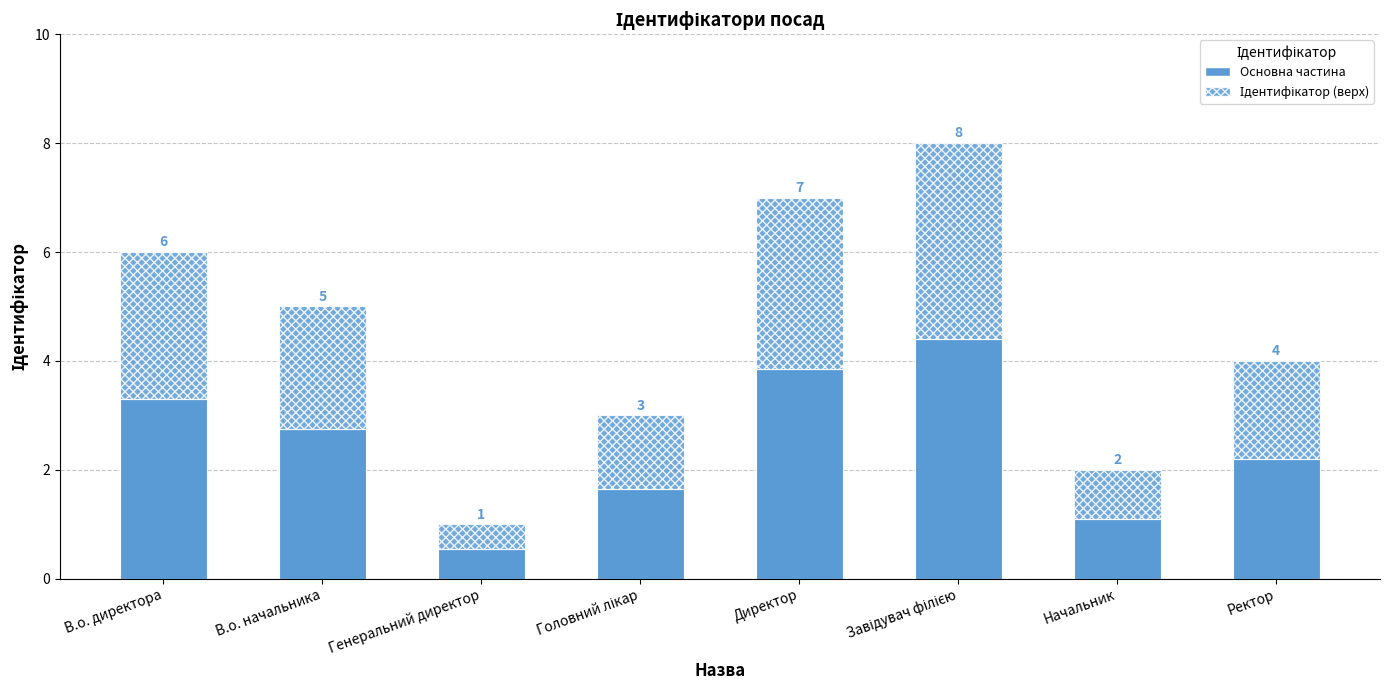

What is the label of the 3rd bar from the right?

Завідувач філією